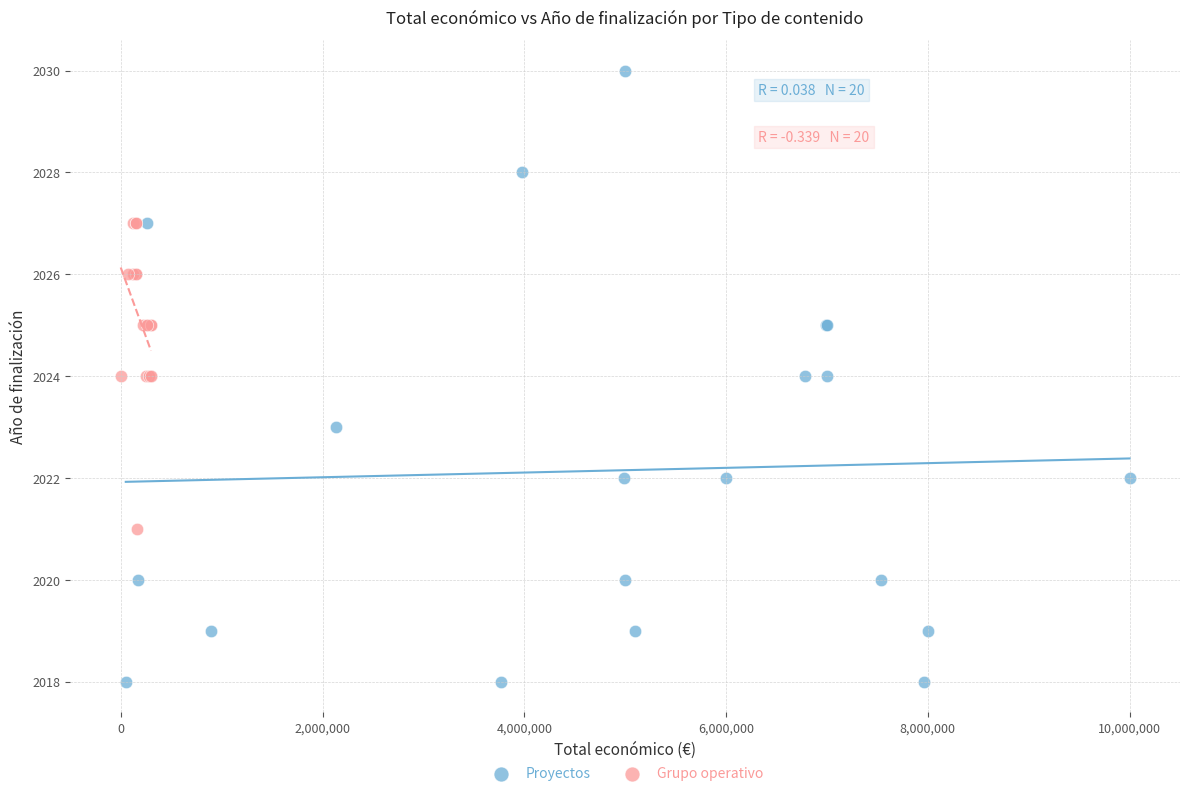

Which series reaches the maximum Y coordinate?

Proyectos